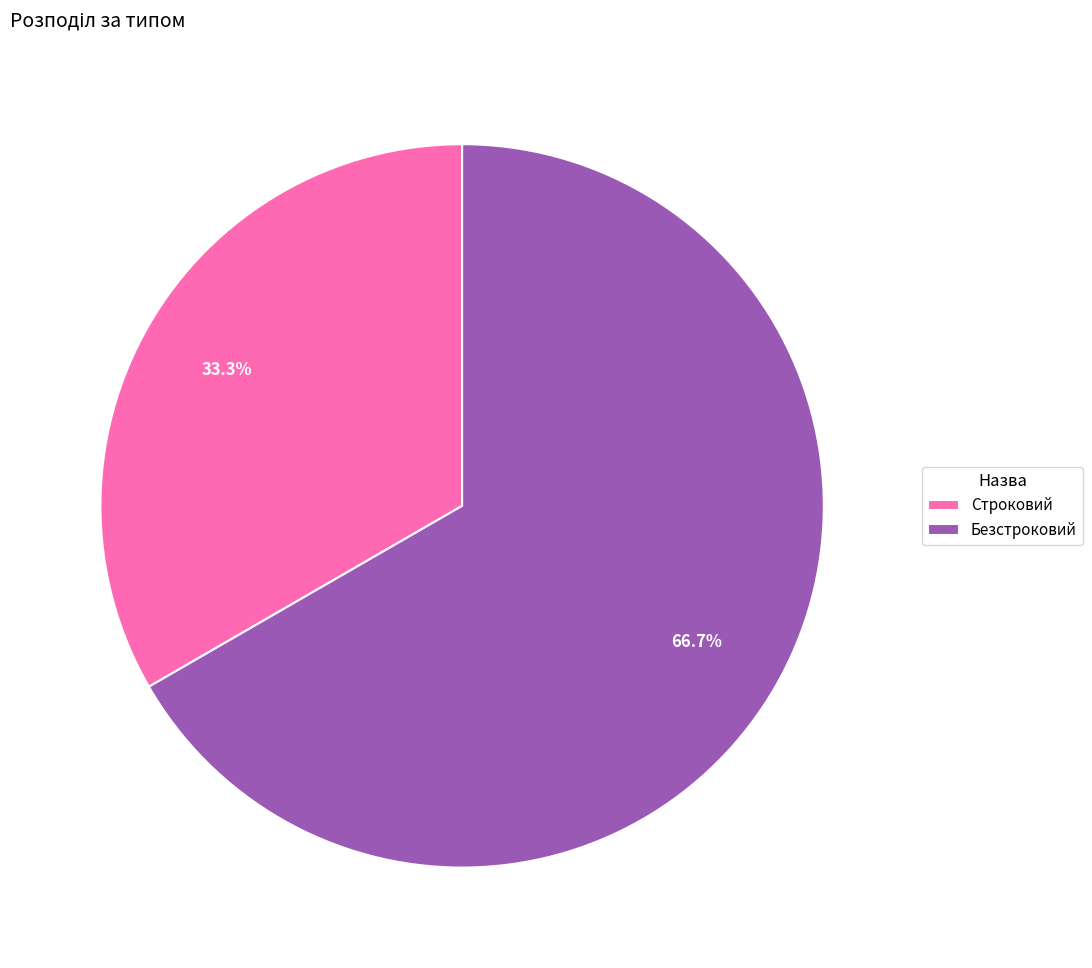

To the nearest percent, what is the average slice percentage?

50%